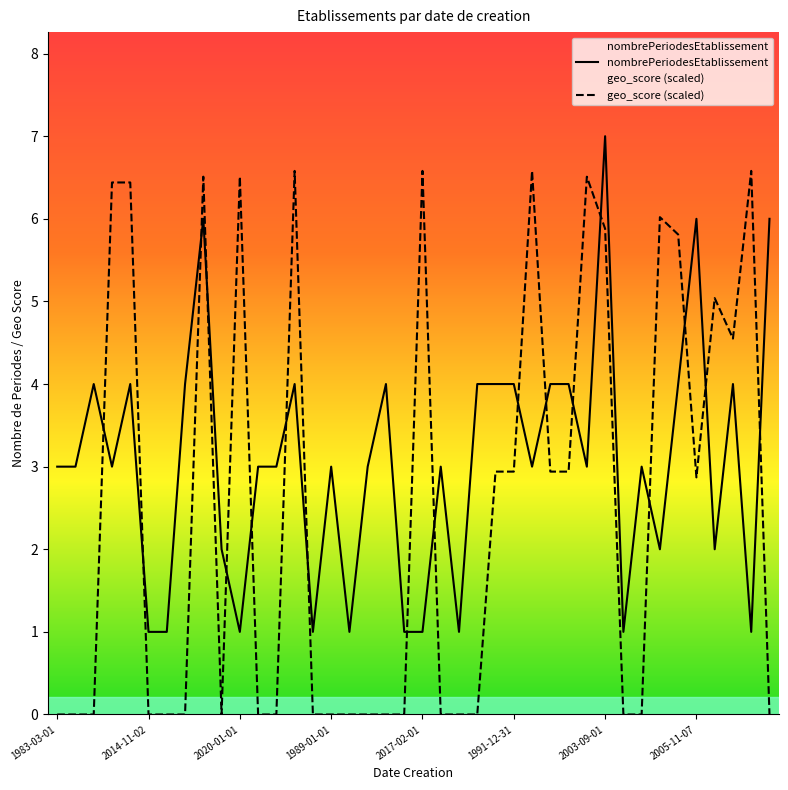

At 2000-02-01, list the series in order from largest to smallest.

geo_score, nombrePeriodesEtablissement